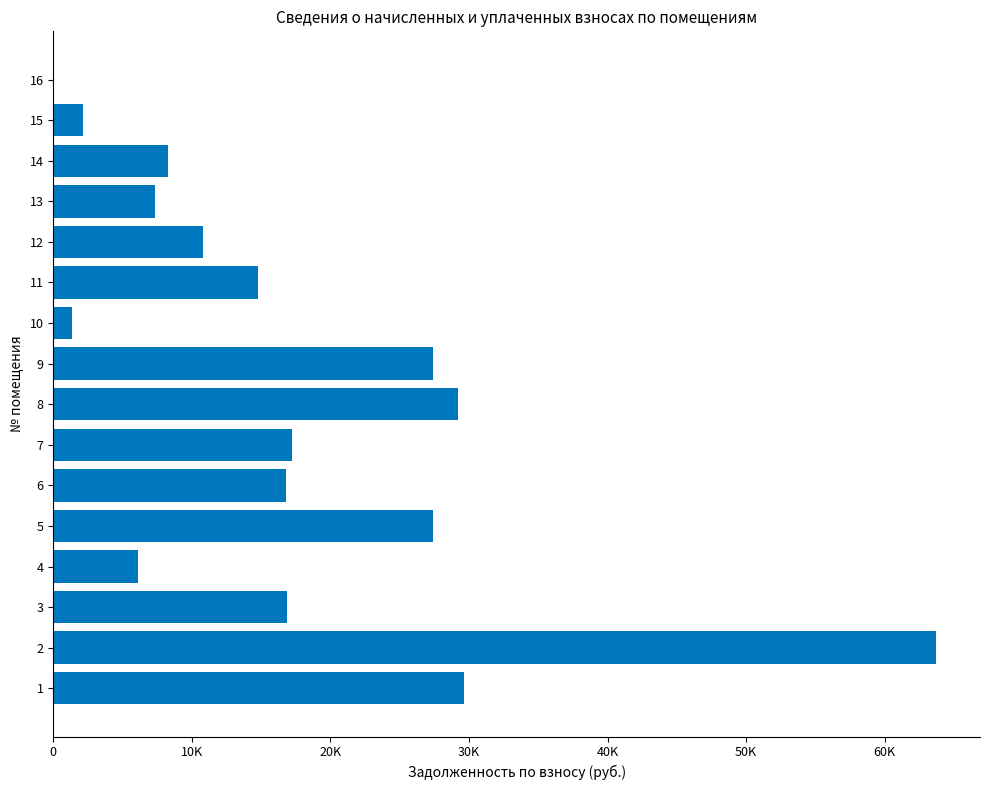

Does the chart contain any negative values?

No